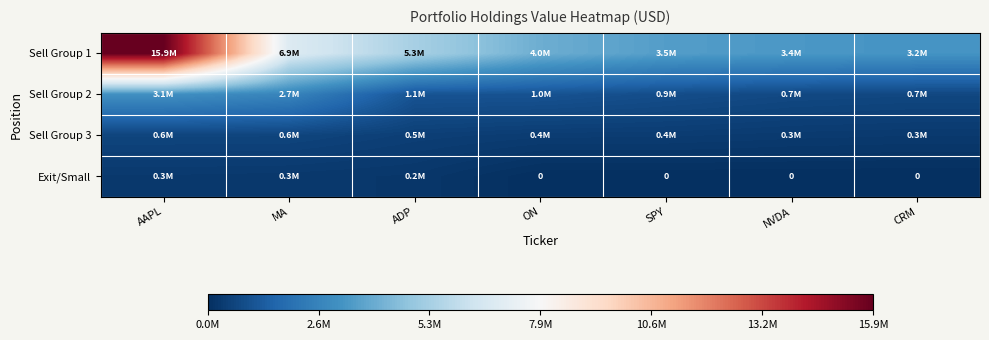

Which category has the highest value across all series?

AAPL